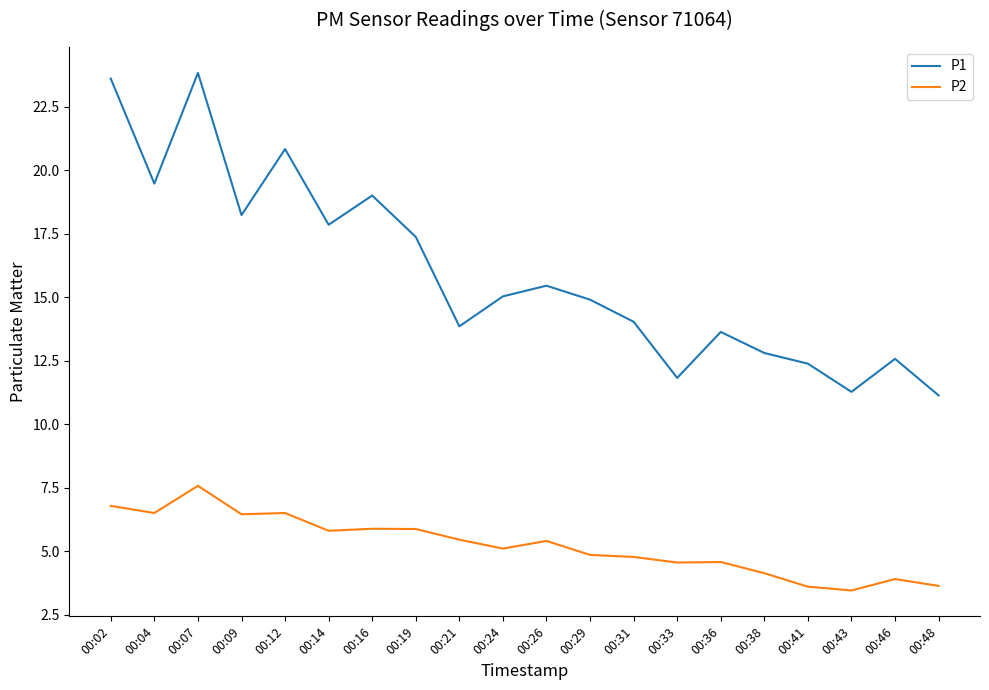

What is the sum of all P1 values?

319.0